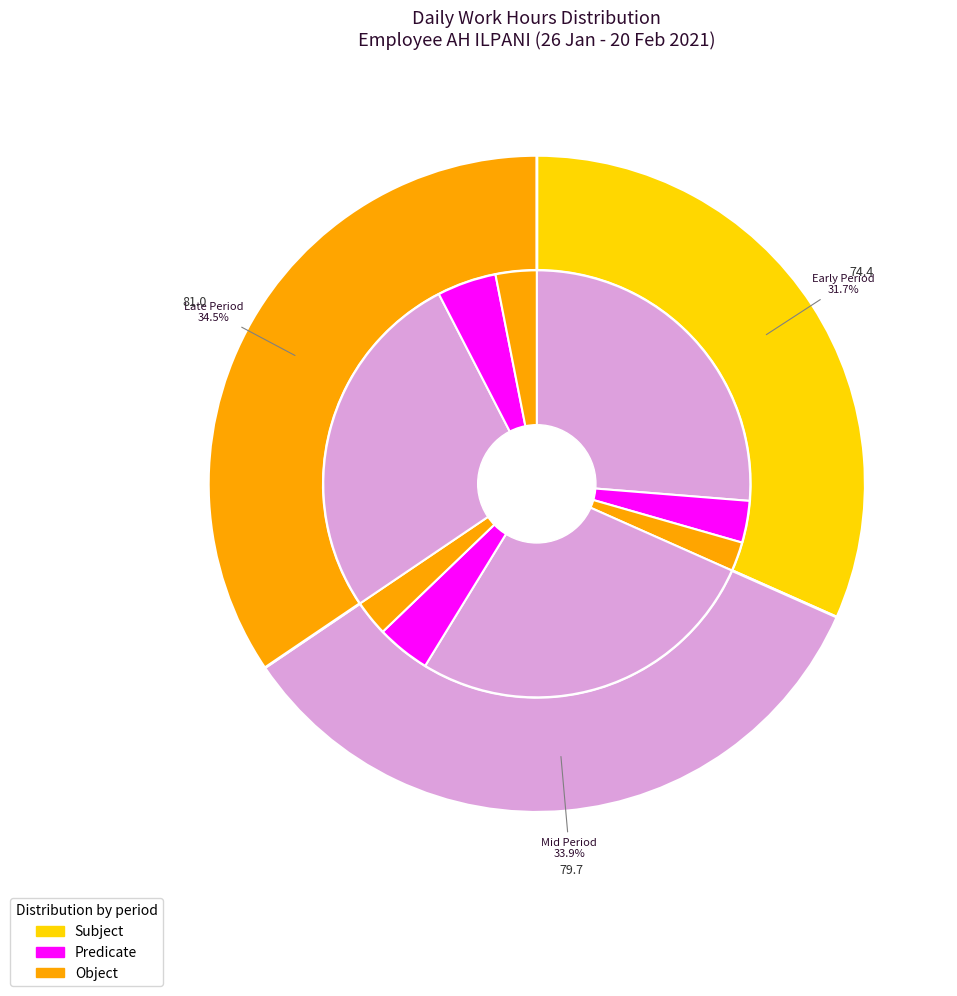

Is there a majority slice in this chart?

No